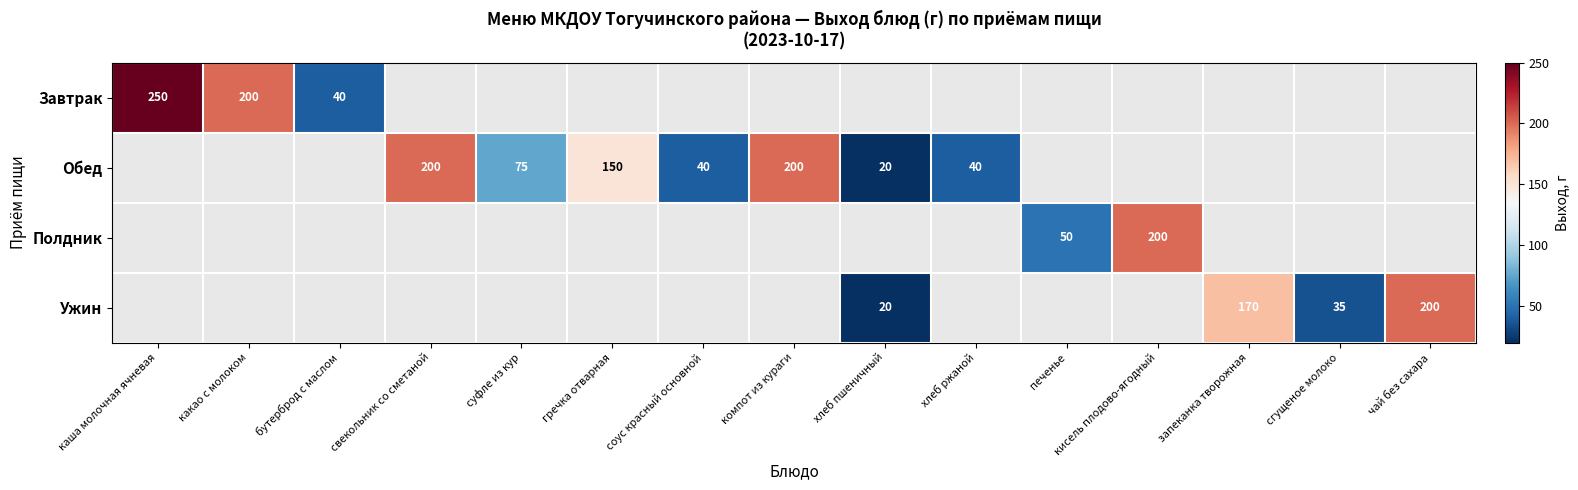

The Обед series shows 56 at компот из кураги. True or false?

False